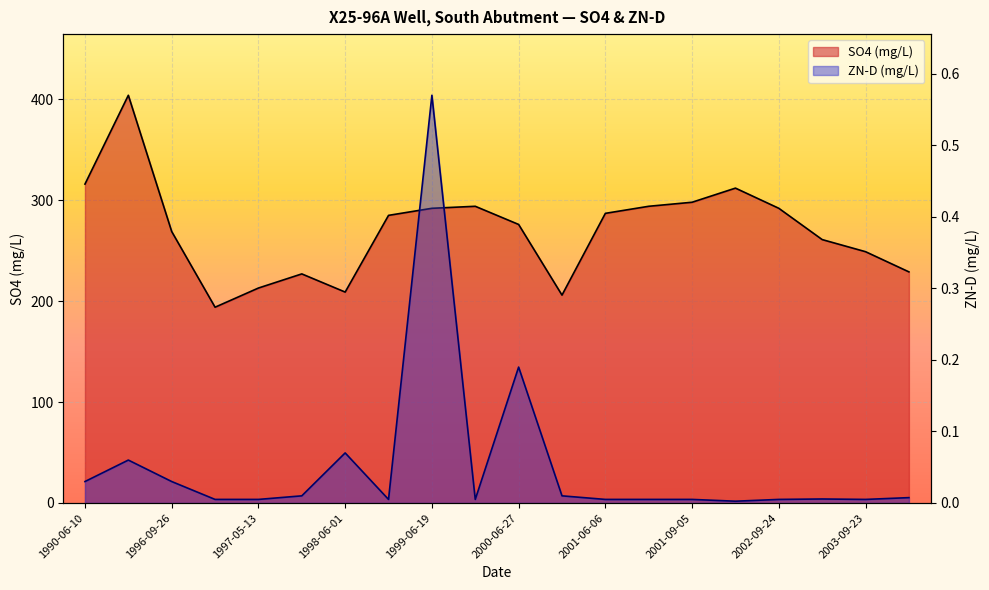

Is it true that SO4 (mg/L) equals 229.0 at 19?

True